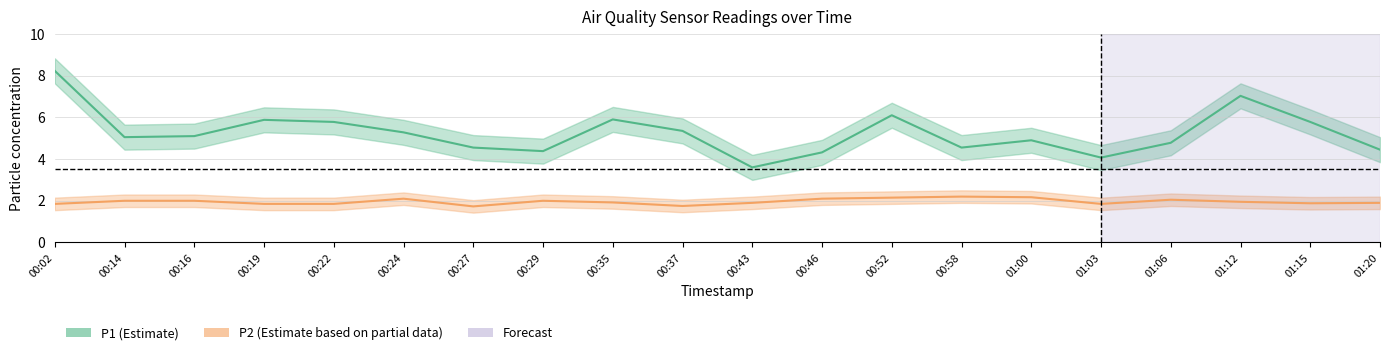

What is the difference between the P1 values at 00:27 and 00:46?

0.2